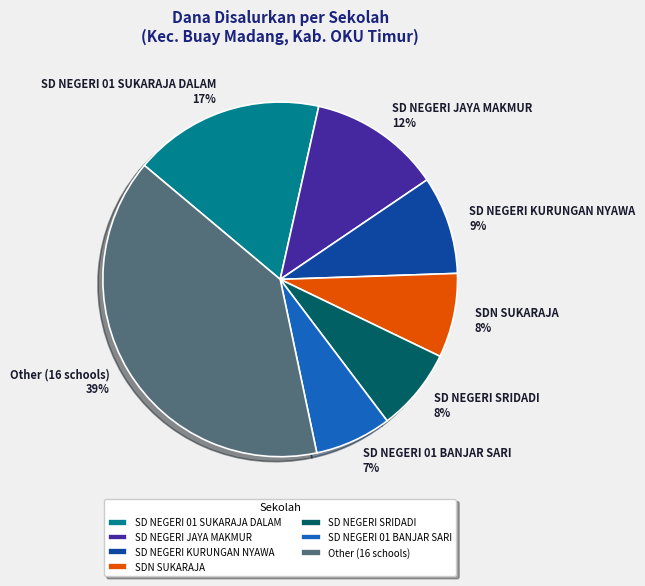

To the nearest percent, what is the difference between the largest and smallest slice percentages?

32%